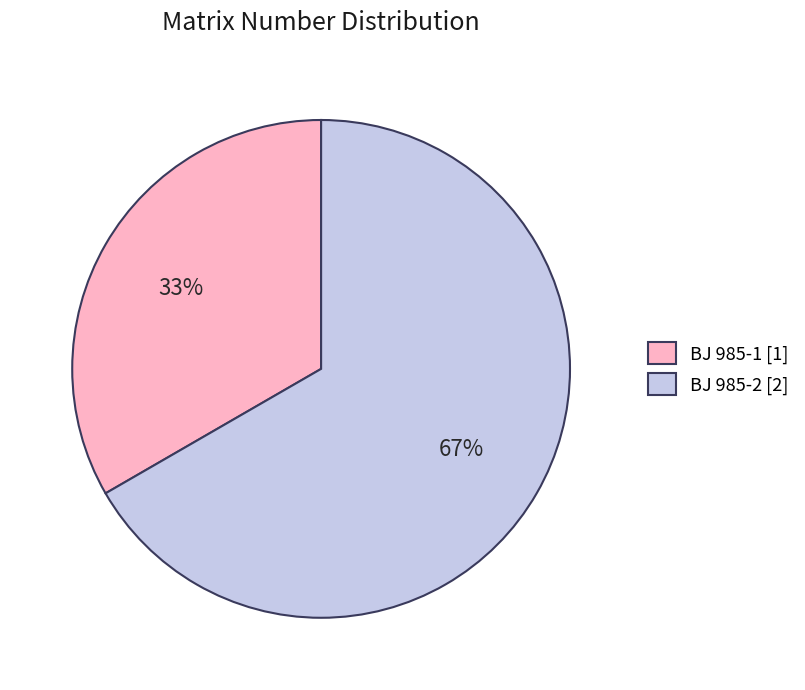

To the nearest percent, what is the combined percentage of BJ 985-2 [2] and BJ 985-1 [1]?

100%